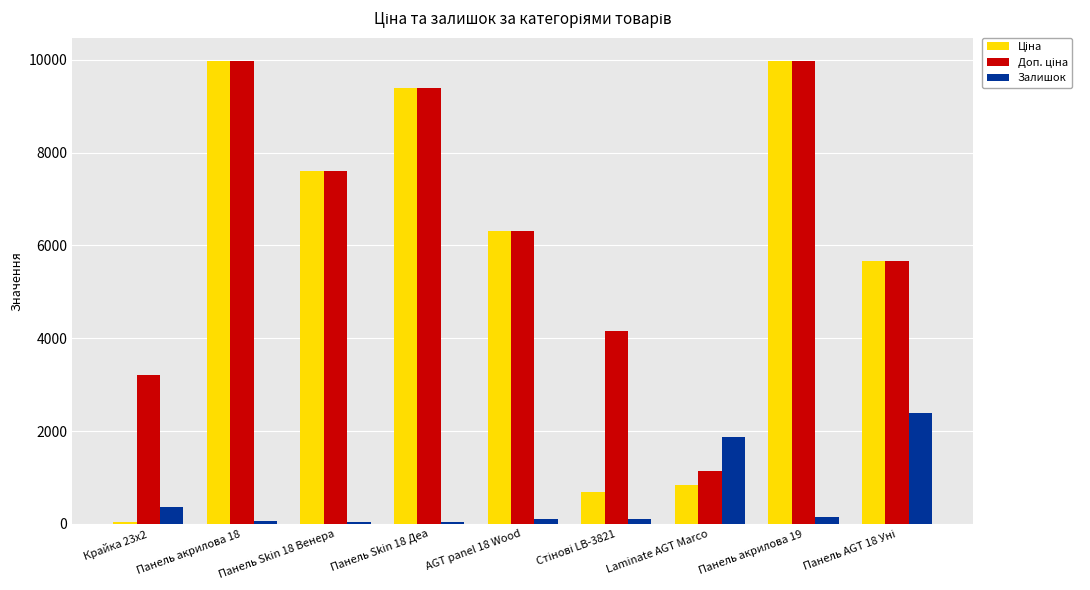

What is the highest value of the Залишок series?

2392.0